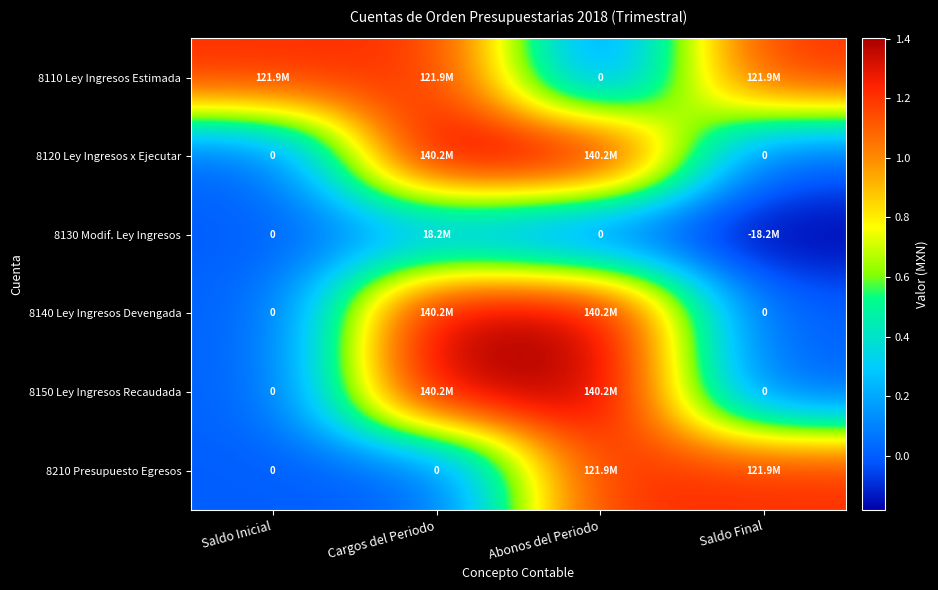

What is the sum of all 8110 Ley Ingresos Estimada values?

365803689.0